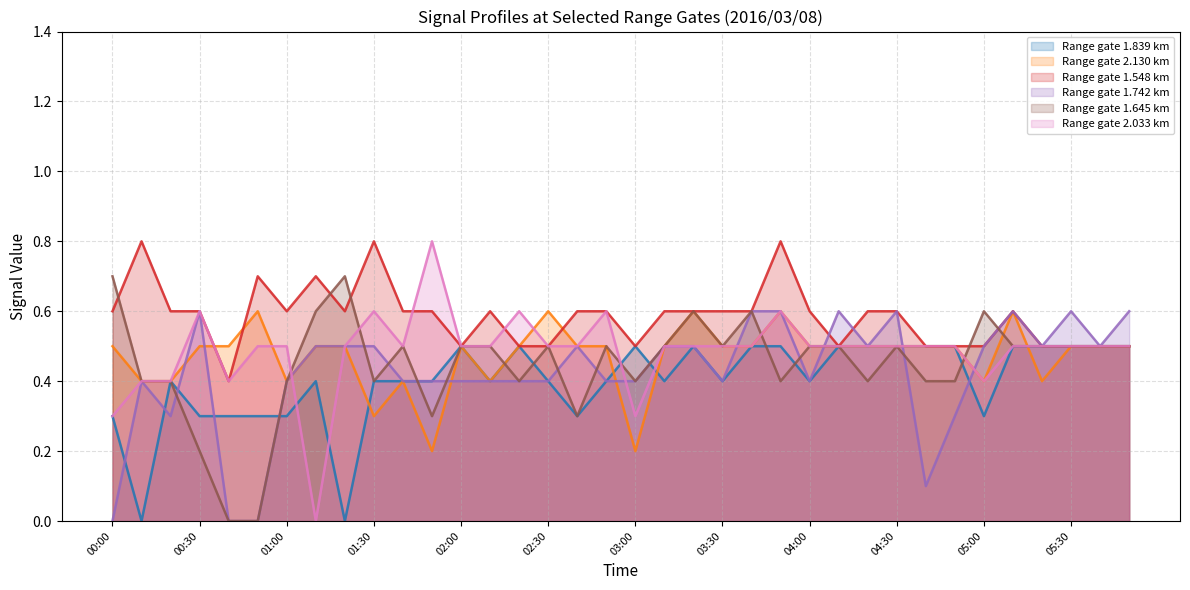

What is the label of the 12th point from the left?

01:50